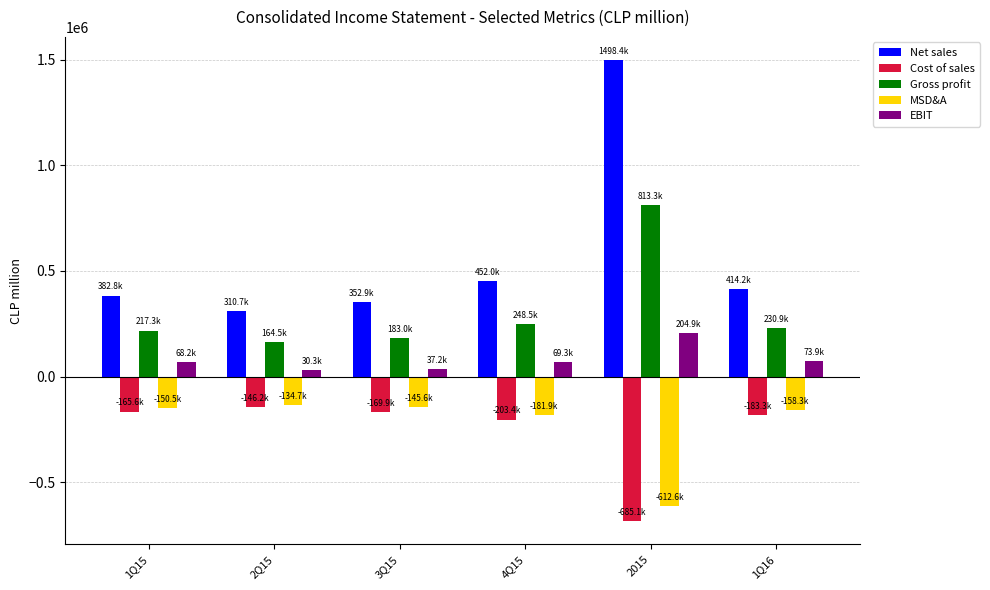

Does the chart contain any negative values?

Yes